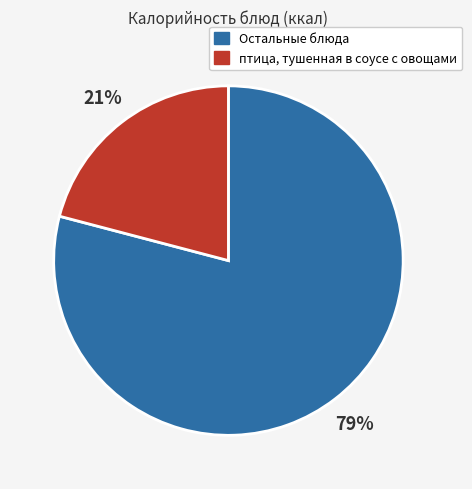

To the nearest percent, what is the difference between the largest and smallest slice percentages?

58%